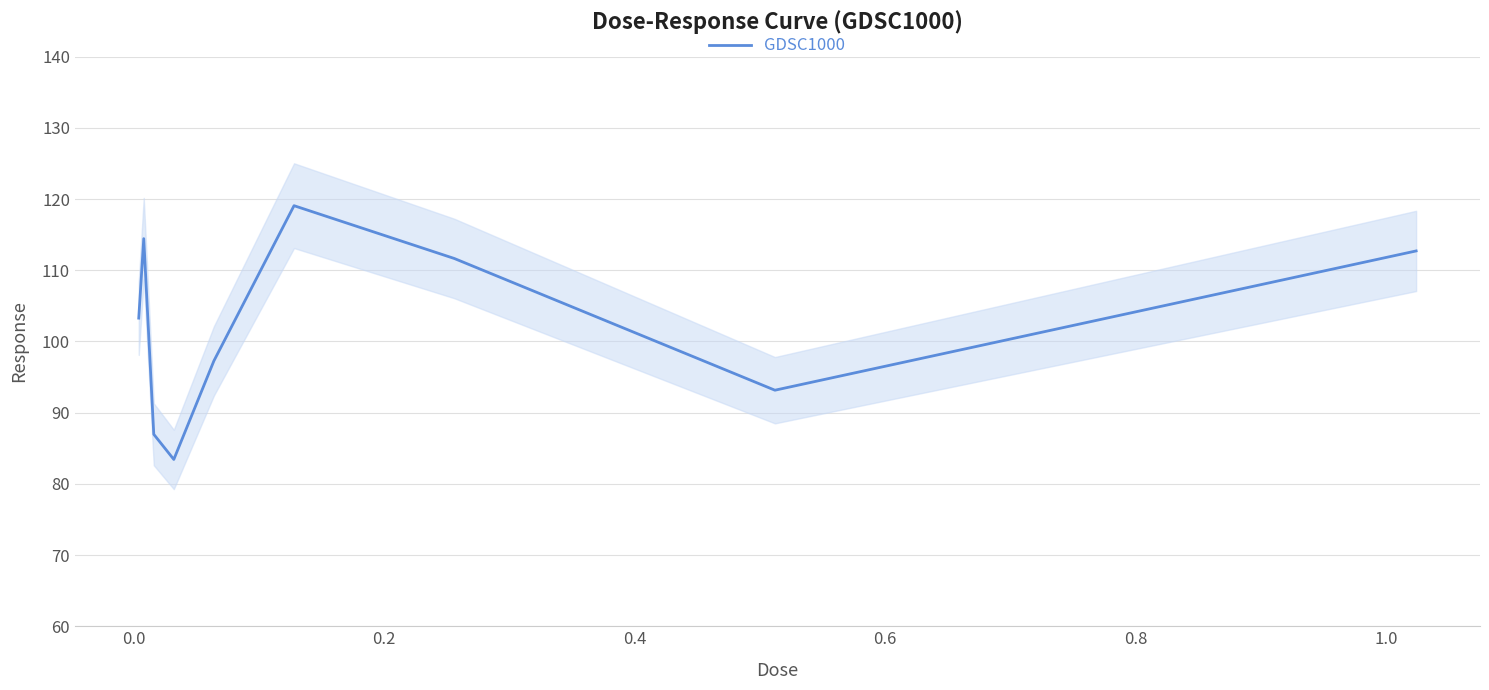

Count the number of data series in this chart.

1